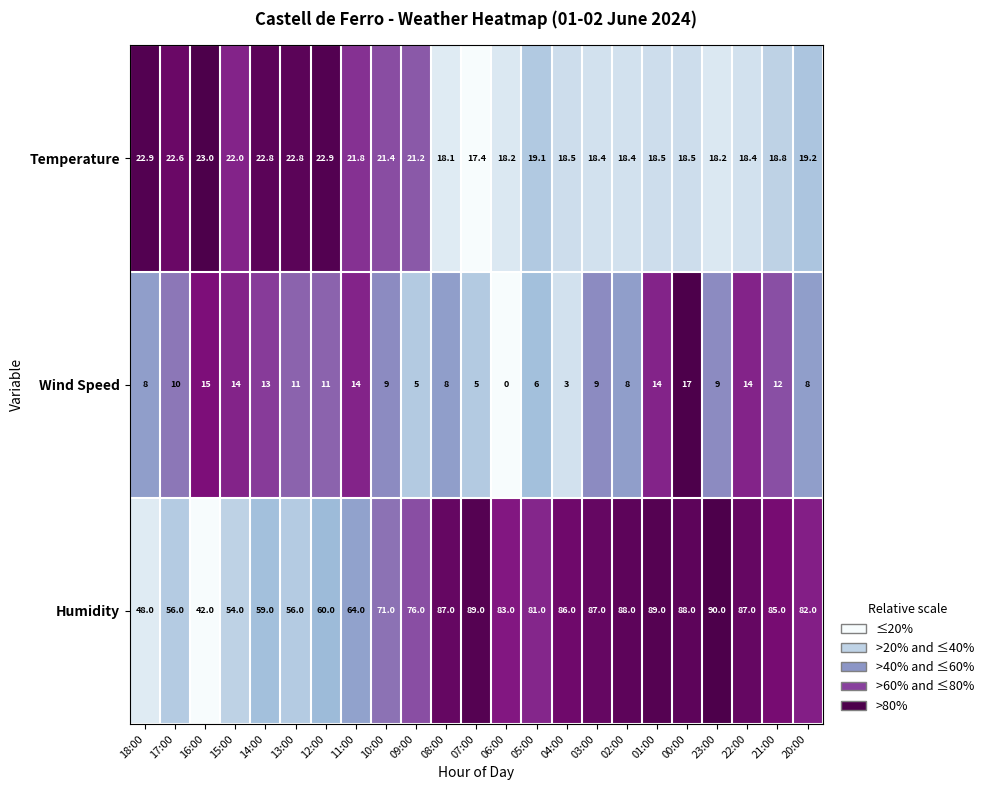

At how many categories does at least one series exceed 0?

23